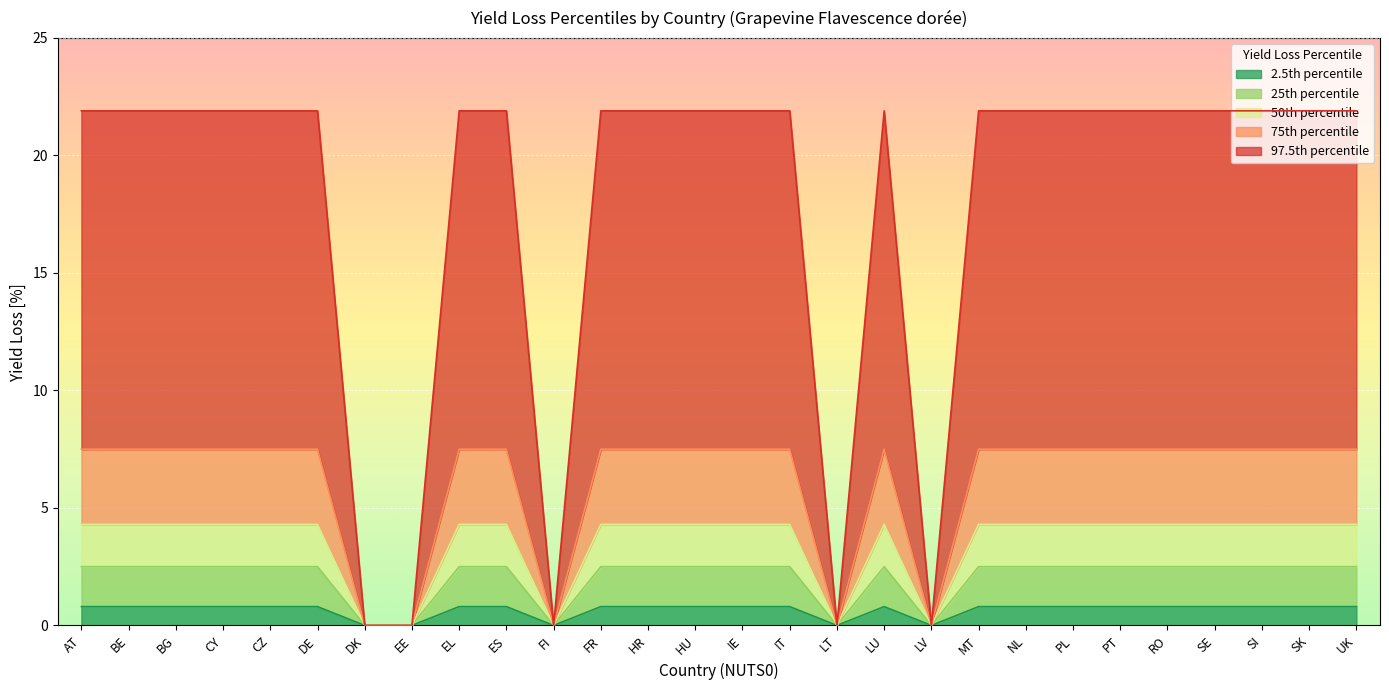

Which series has the largest range (max minus min)?

97.5th percentile